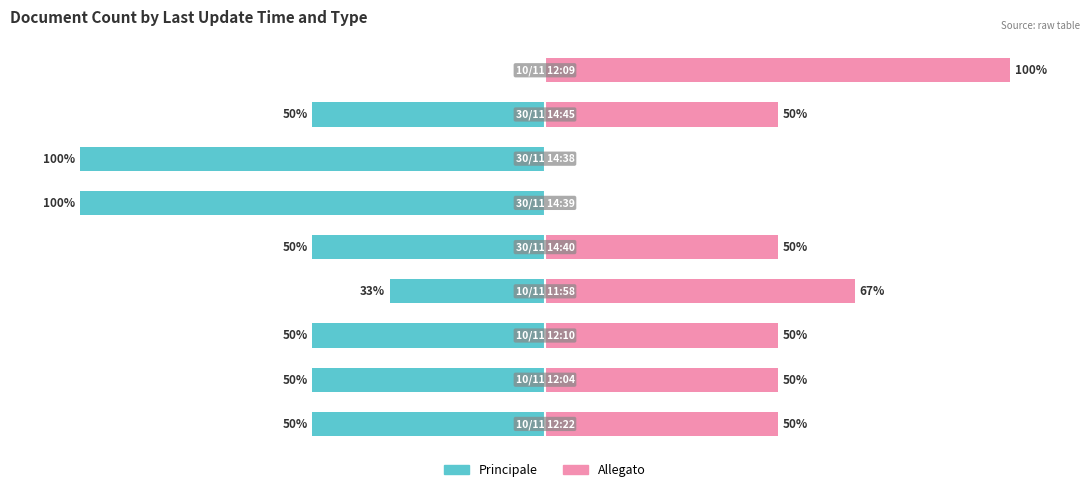

Rank the series by their maximum value, from lowest to highest.

Principale, Allegato